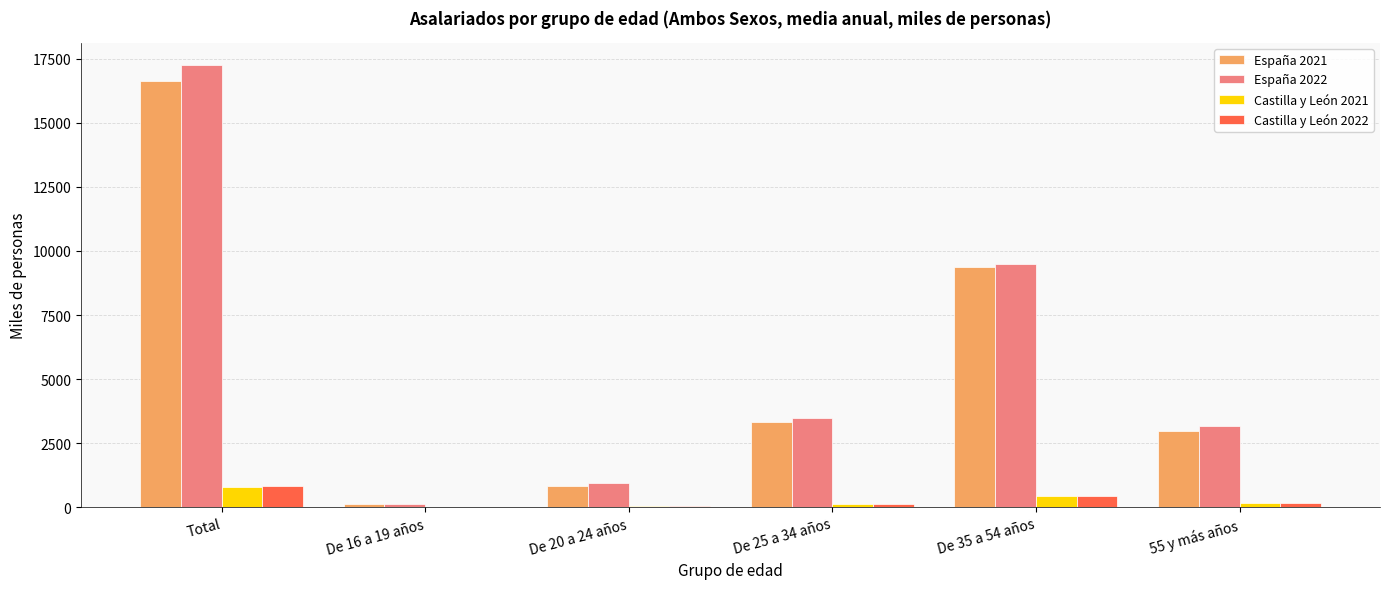

Which series has the largest total across all categories?

España 2022